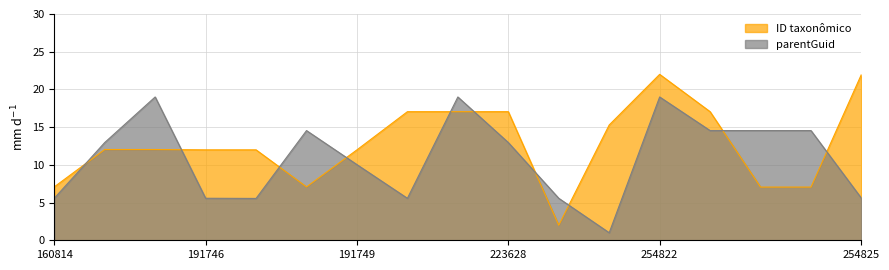

Which series ends up on top after the final intersection of parentGuid and ID taxonômico?

ID taxonômico